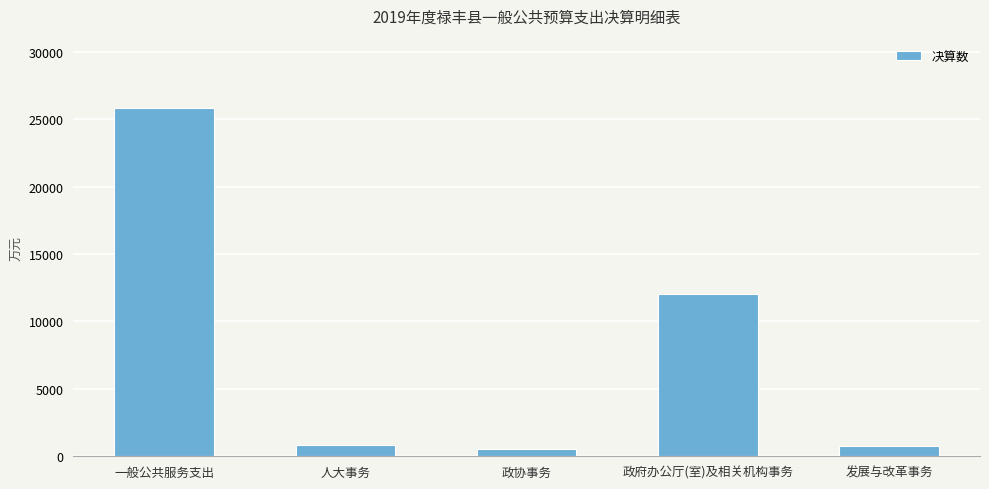

How many data points does each series have?

5